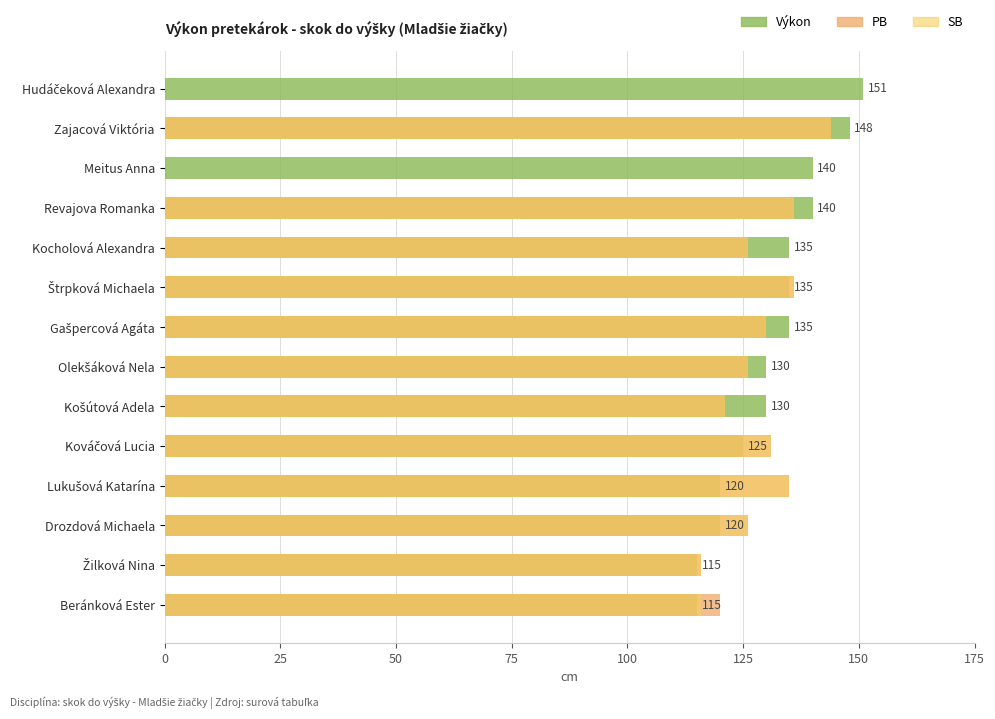

How many bars are there in each group?

3